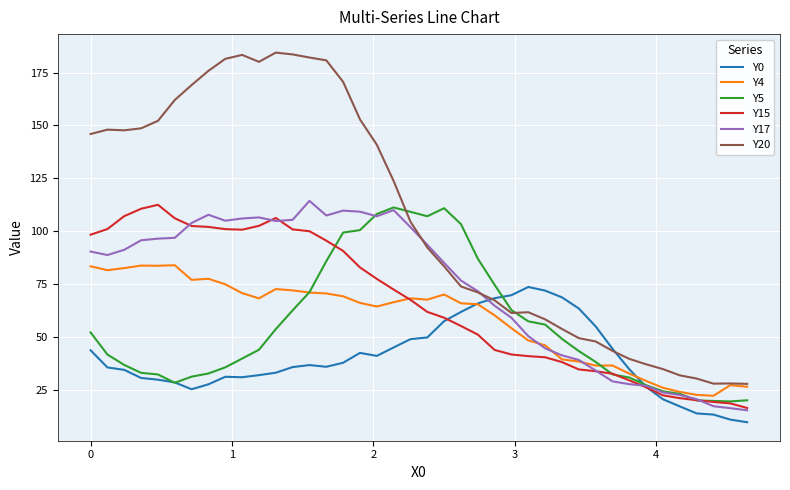

In Y17, how many points are higher than both neighbors (excluding endpoints)?

5